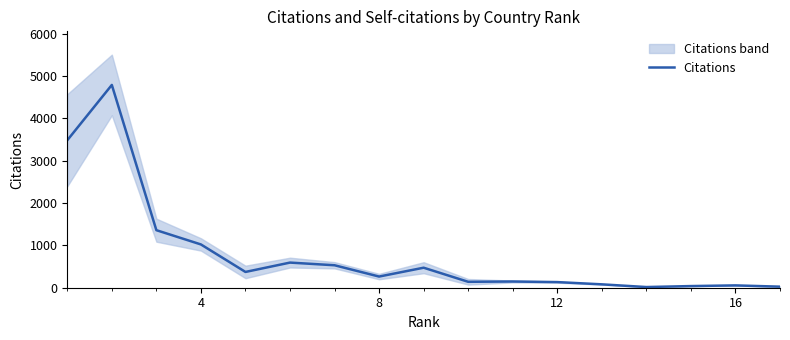

What is the value of the 5th point from the left?

373